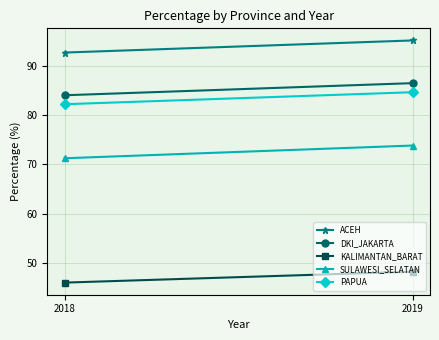

Which category has the lowest value in the PAPUA series?

2018